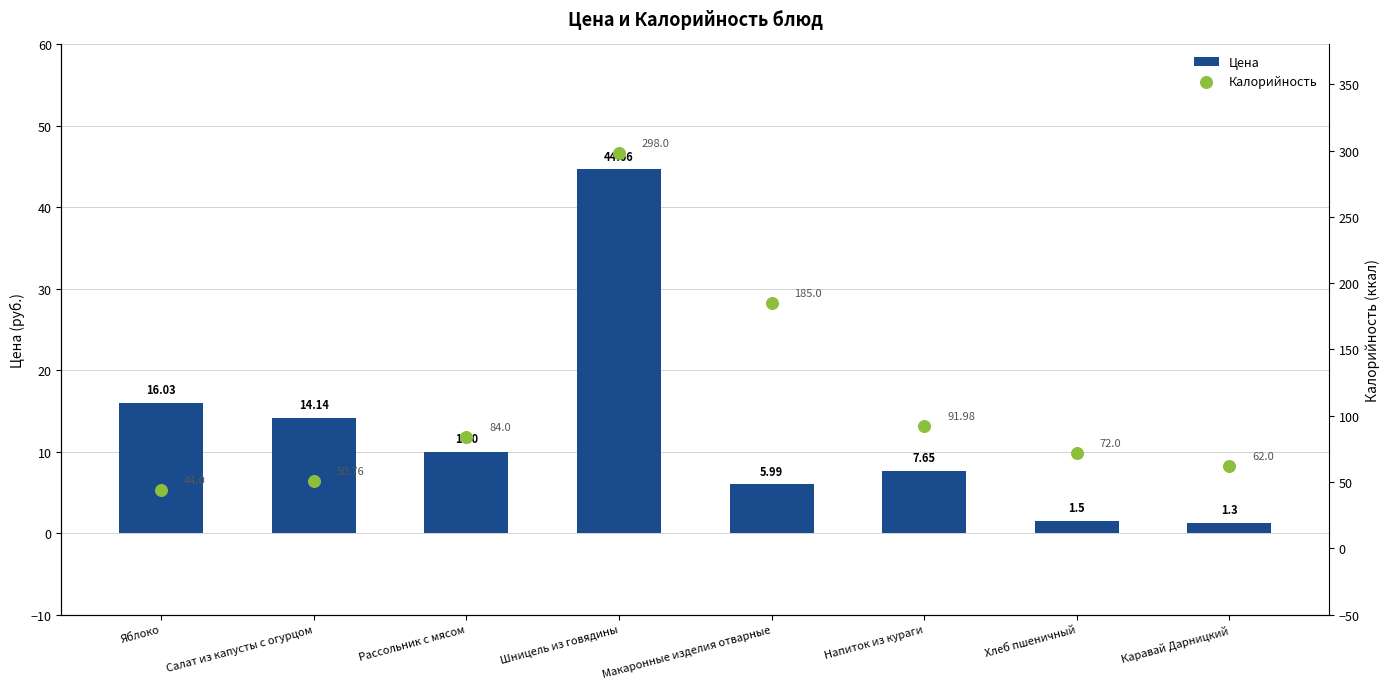

At how many categories does at least one series exceed 116?

2